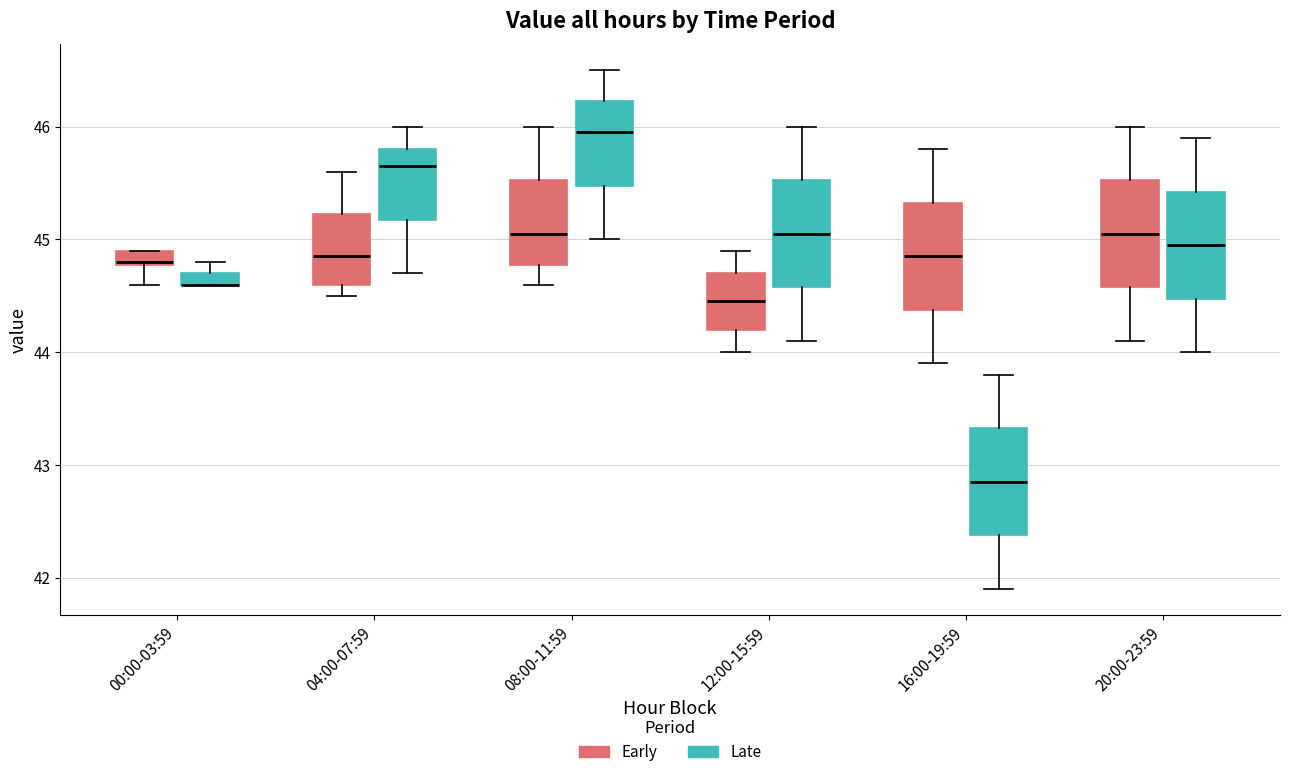

Where does the upper whisker of the box for 04:00-07:59 (Early) end on the y-axis? The values are not printed on the chart, so give them approximately, as read against the axis.

45.6